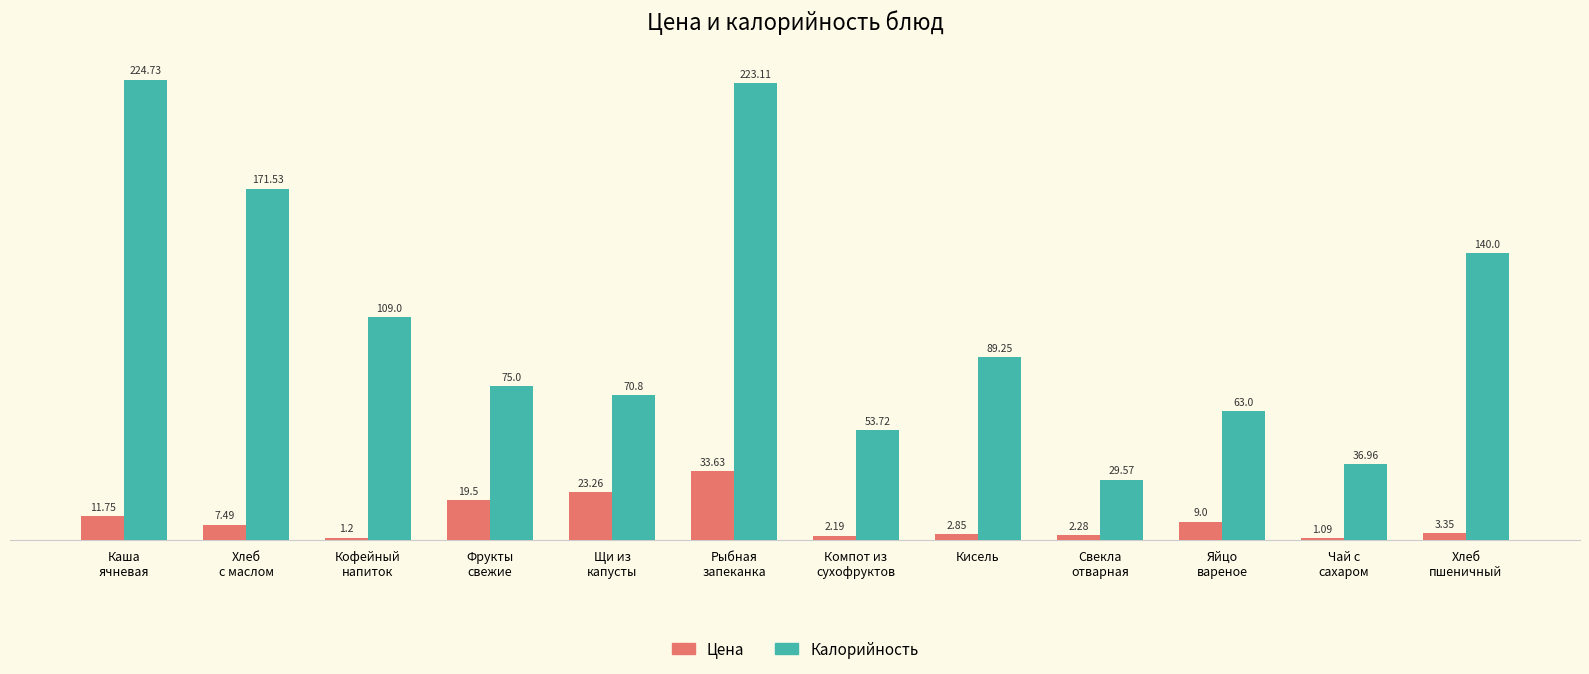

How many data points in Цена are above 7?

6